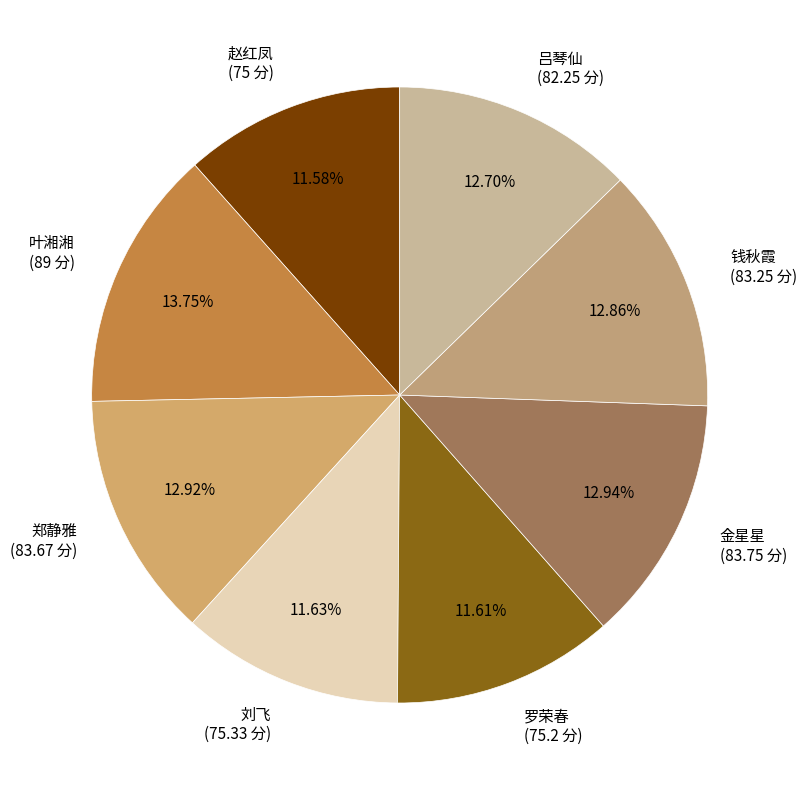

To the nearest percent, what percentage of the pie is 叶湘湘?

14%